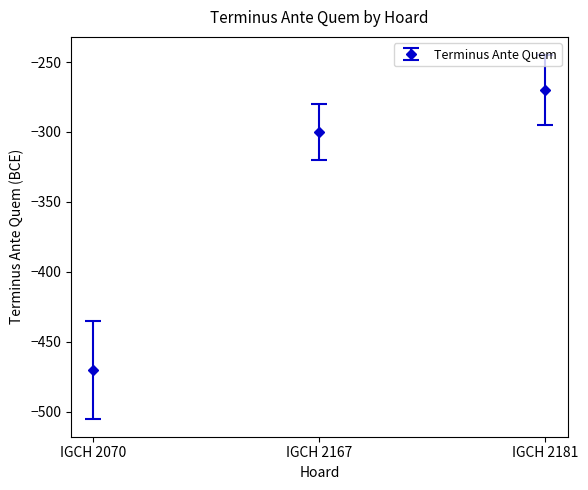

Reading left to right, extract all data points from this chart.

IGCH 2070=-470	IGCH 2167=-300	IGCH 2181=-270